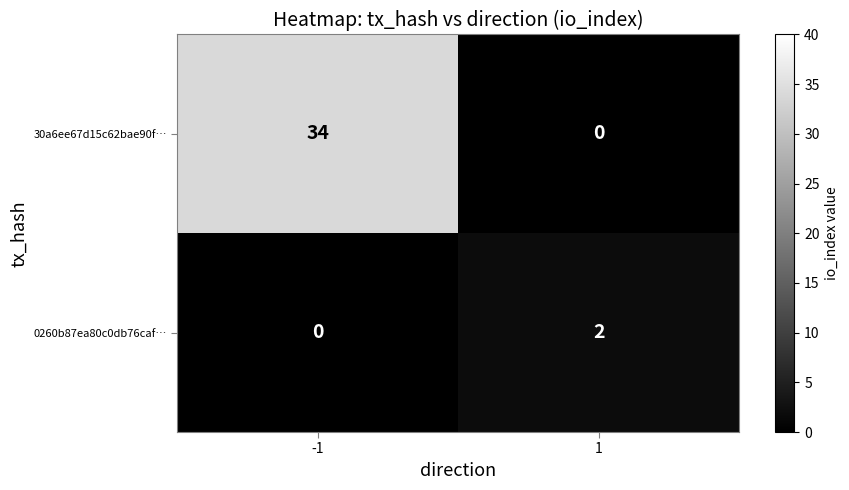

What is the spread (max minus min) of values at 1?

2